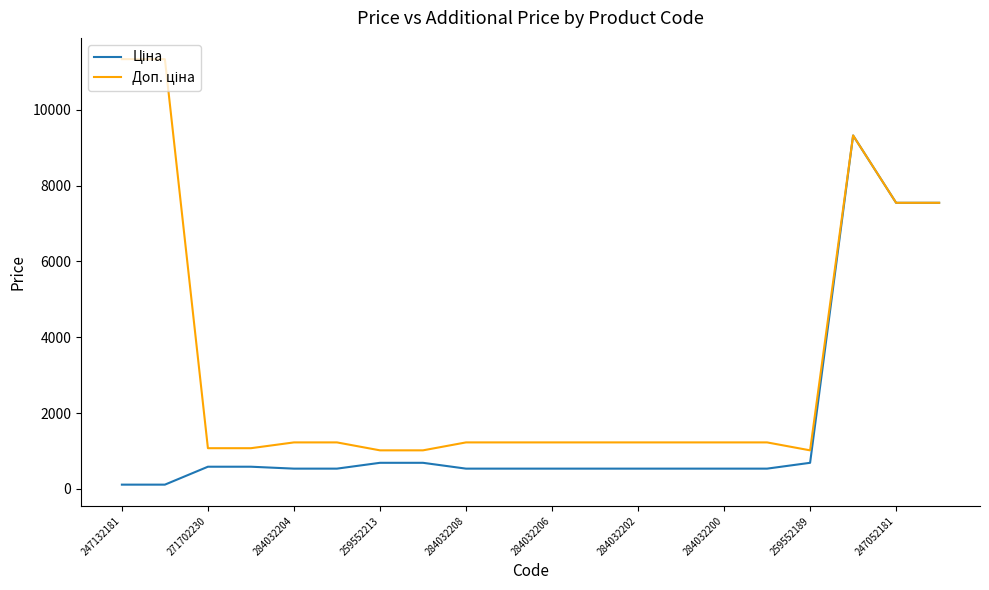

What is the greatest value displayed?

11334.0